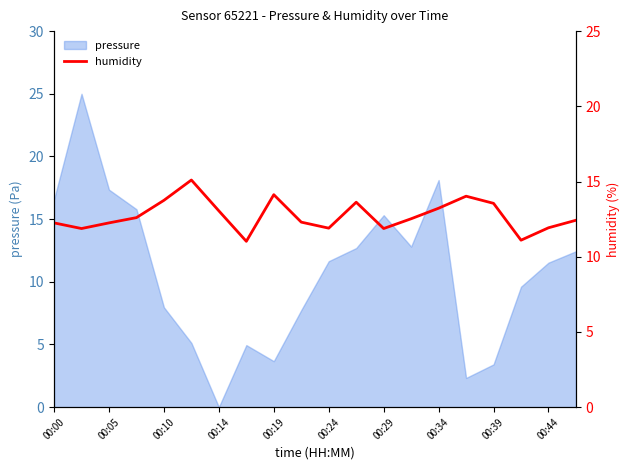

True or false: pressure has a value of 30.7 at 00:05.

False